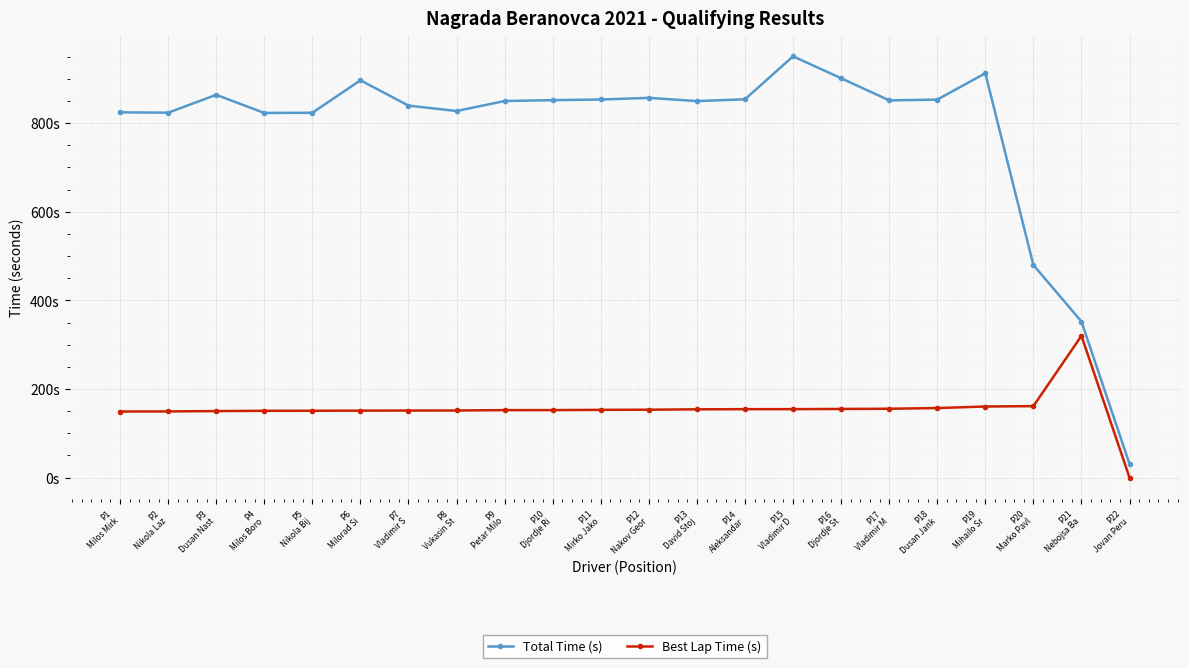

What is the sum of the Best Lap Time (s) values at P18
Dusan Jank and P22
Jovan Peru?

157.0